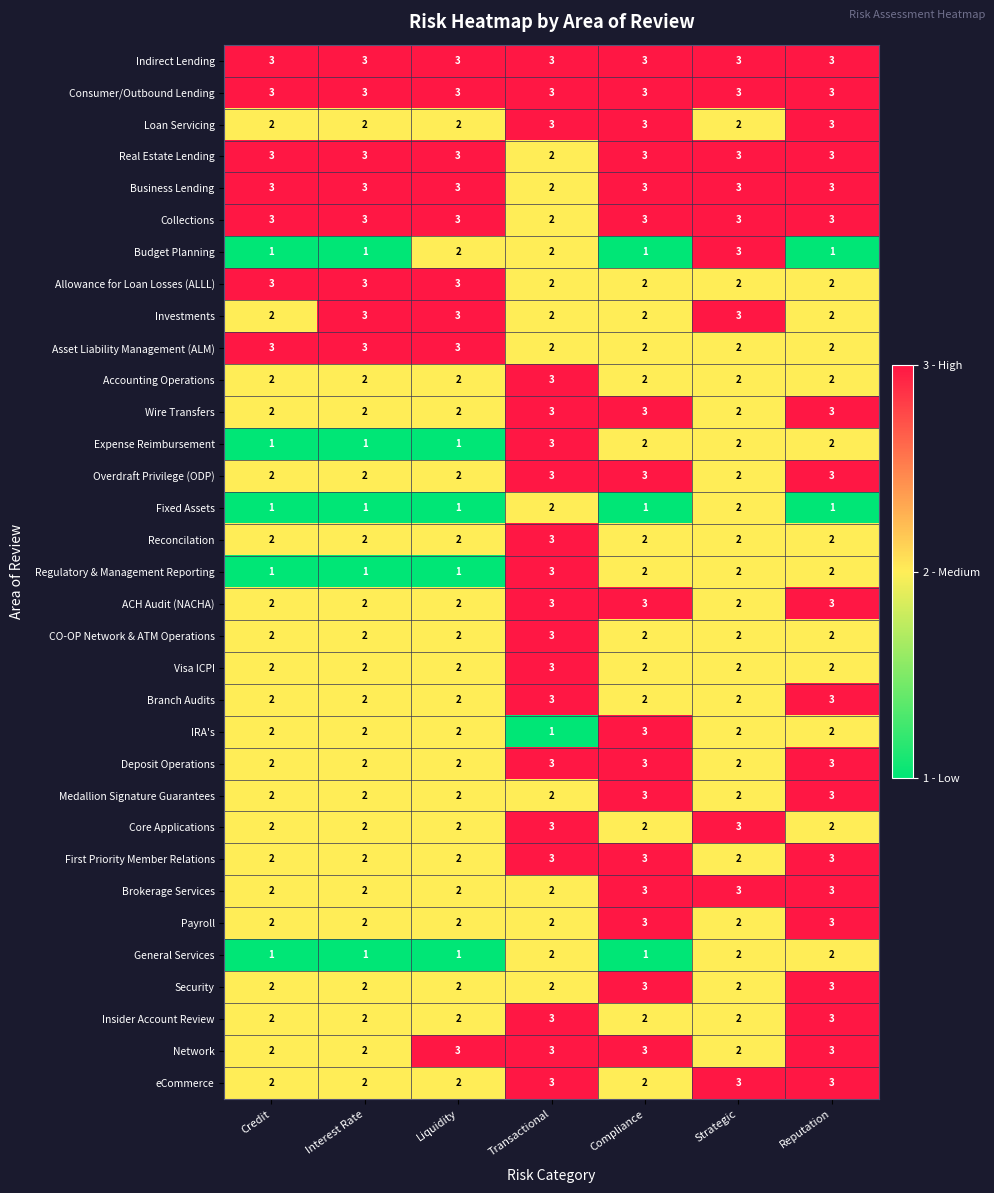

How many Network values are between 2 and 3?

7